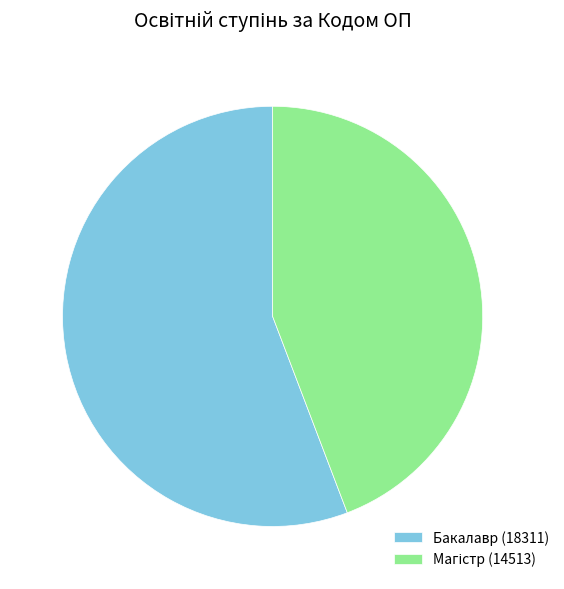

The Бакалавр (18311) slice represents 56% of the pie. True or false?

True